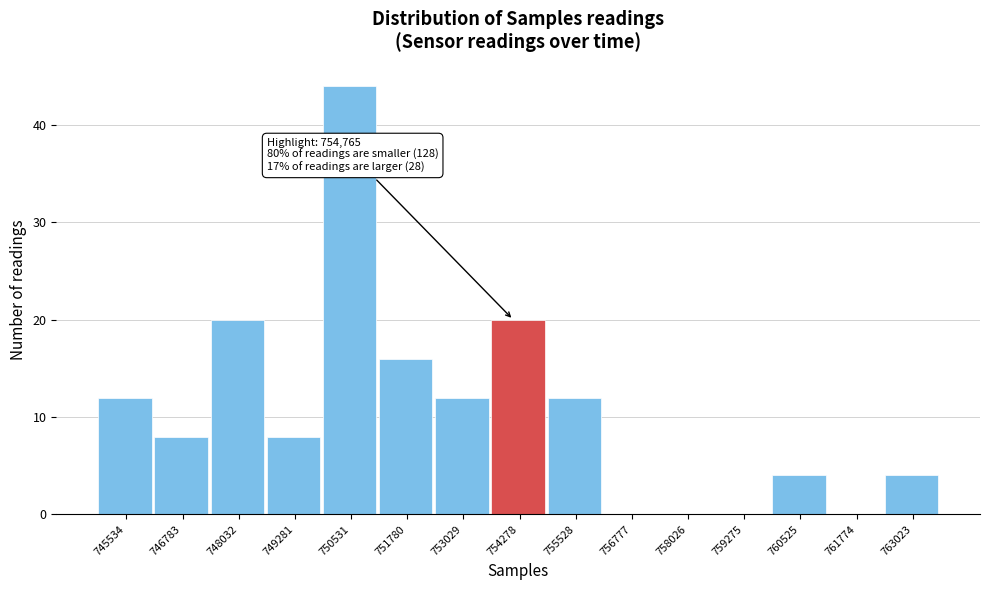

Reading left to right, extract all data points from this chart.

745534=12	746783=8	748032=20	749281=8	750531=44	751780=16	753029=12	754278=20	755528=12	756777=0	758026=0	759275=0	760525=4	761774=0	763023=4